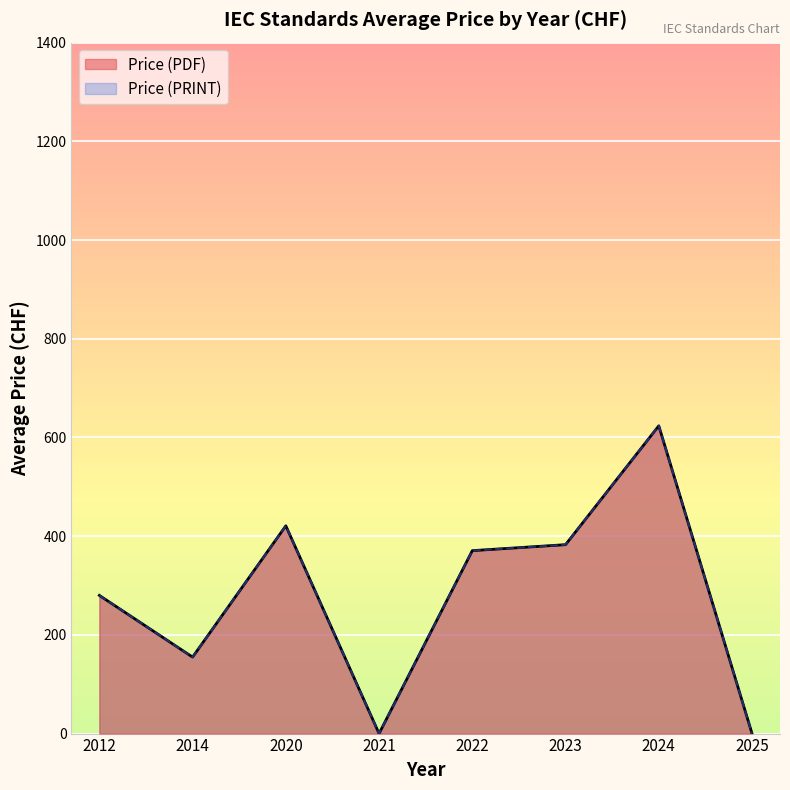

Does the chart display data point markers on the line(s)?

No